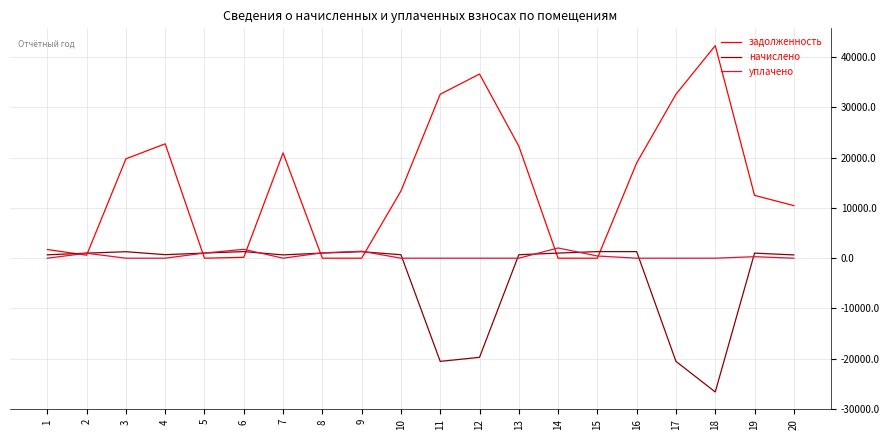

What is the lowest value of the начислено series?

-26619.7